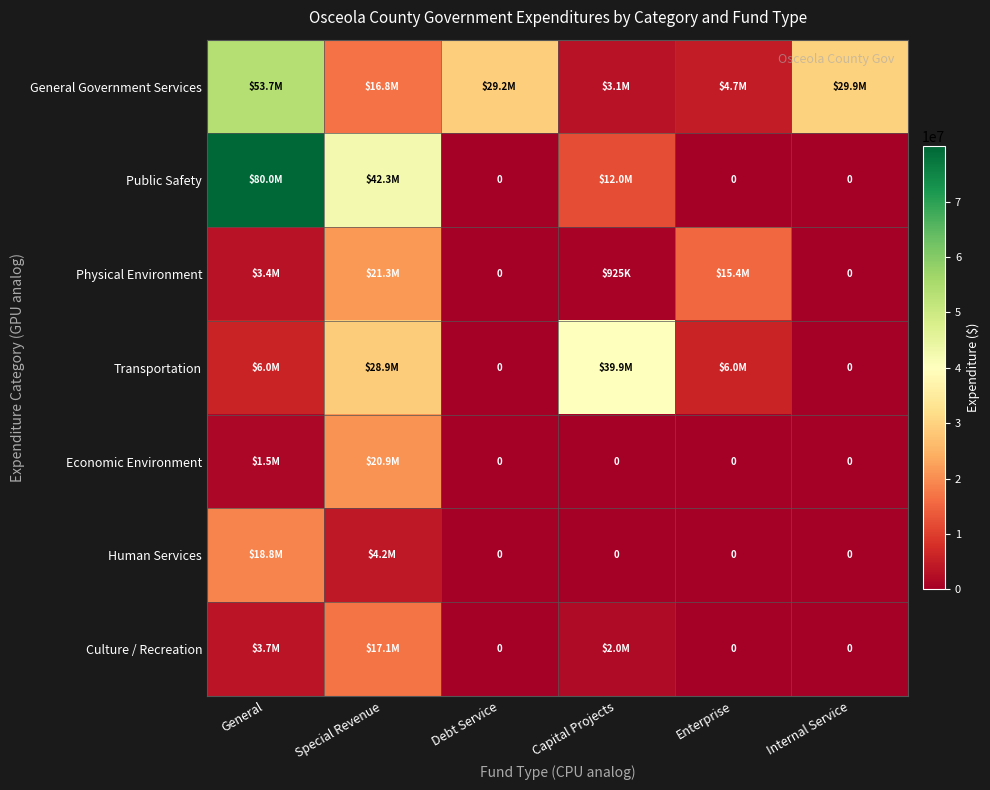

Which series changed the most between General and Debt Service?

Public Safety